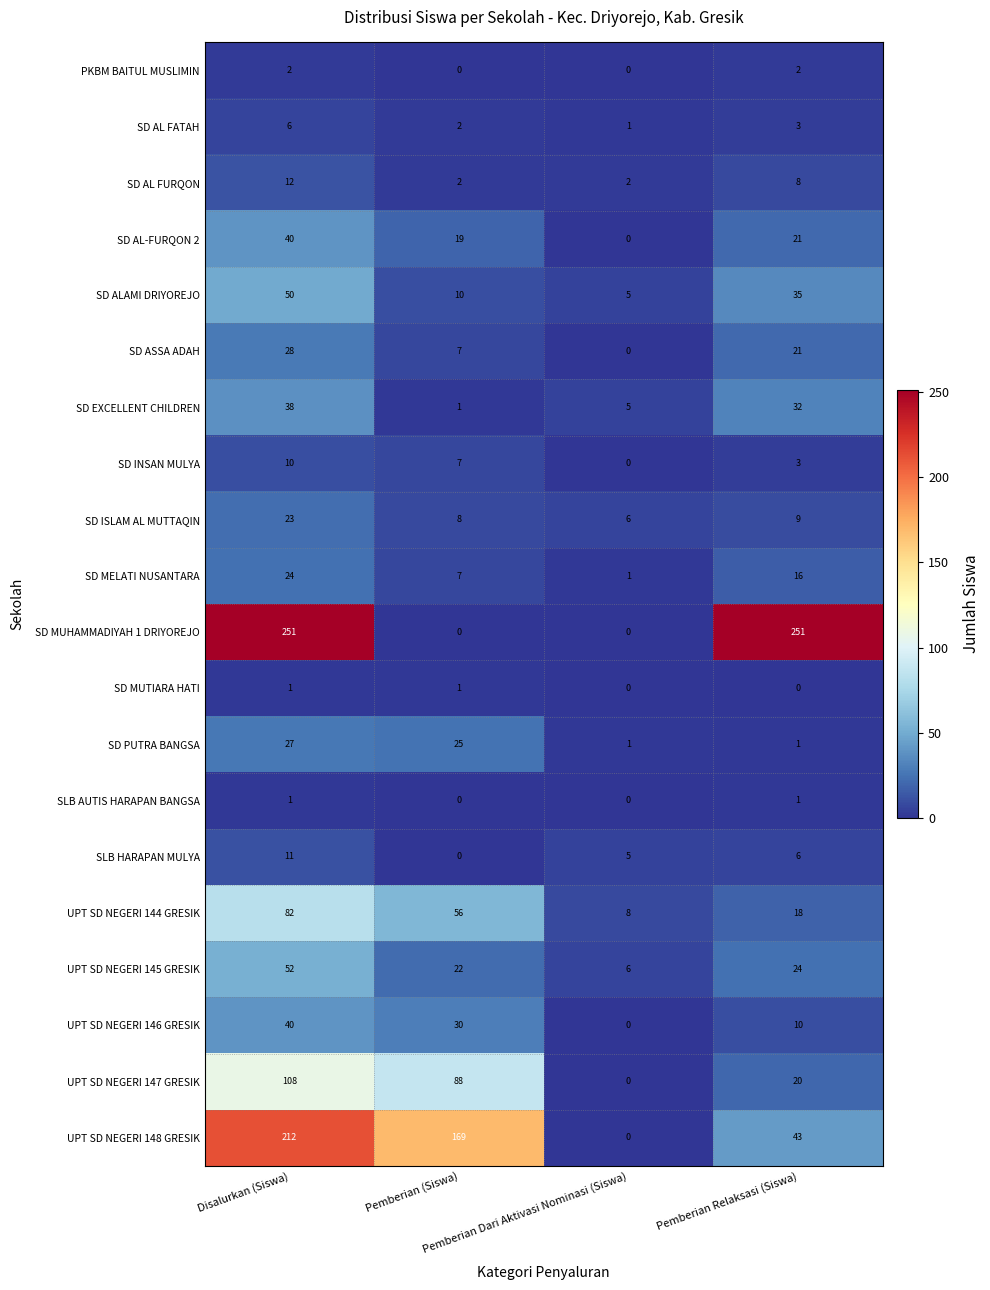

How many SD EXCELLENT CHILDREN values are between 5 and 38?

3